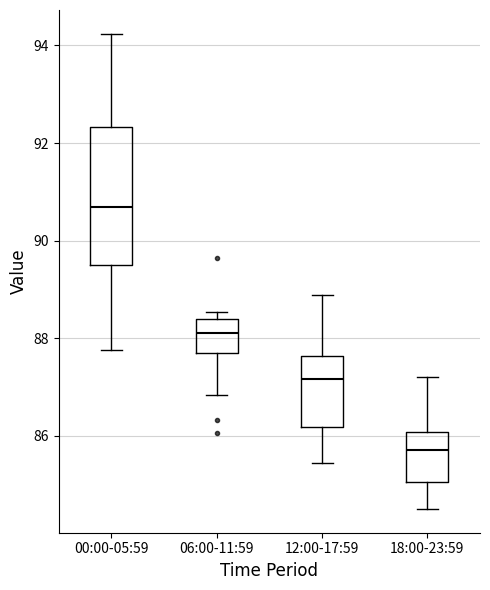

Reading left to right, read every box against the y-axis: the position of its median line, the range the box covers, and the ends of its whiskers. The values are not printed on the chart, so give them approximately, as read against the axis.

00:00-05:59: median 90.6, box 89.6 to 92.4, whiskers 87.8 to 94.2
06:00-11:59: median 88.2, box 87.6 to 88.4, whiskers 86.8 to 88.6
12:00-17:59: median 87.2, box 86.2 to 87.6, whiskers 85.4 to 88.8
18:00-23:59: median 85.8, box 85.0 to 86.0, whiskers 84.6 to 87.2